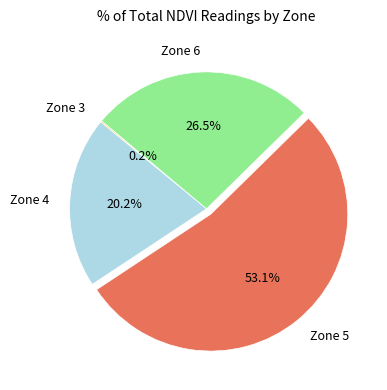

To the nearest percent, what is the difference between the largest and smallest slice percentages?

53%